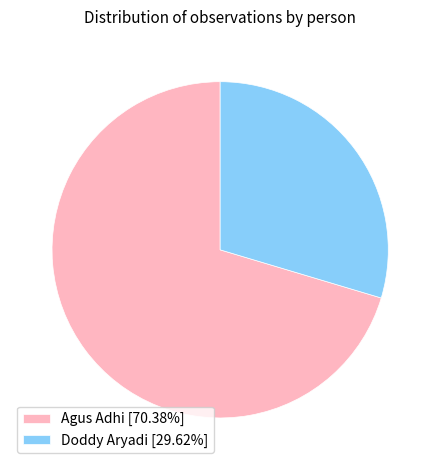

True or false: Doddy Aryadi accounts for 30% of the total.

True